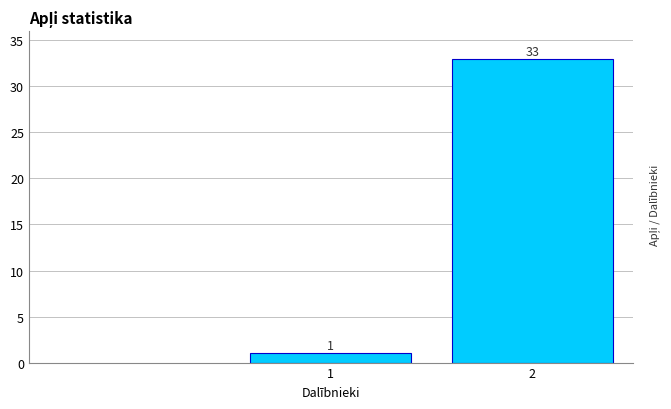

Reading right to left, transcribe all the data shown in this chart.

2=33	1=1